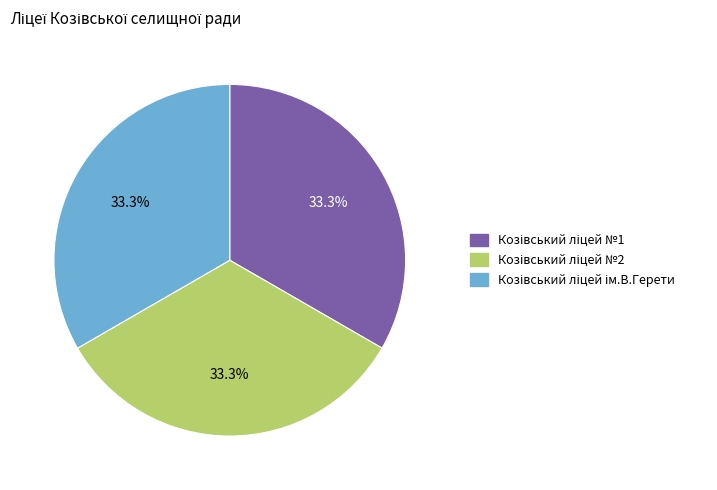

Does any single category account for the majority?

No